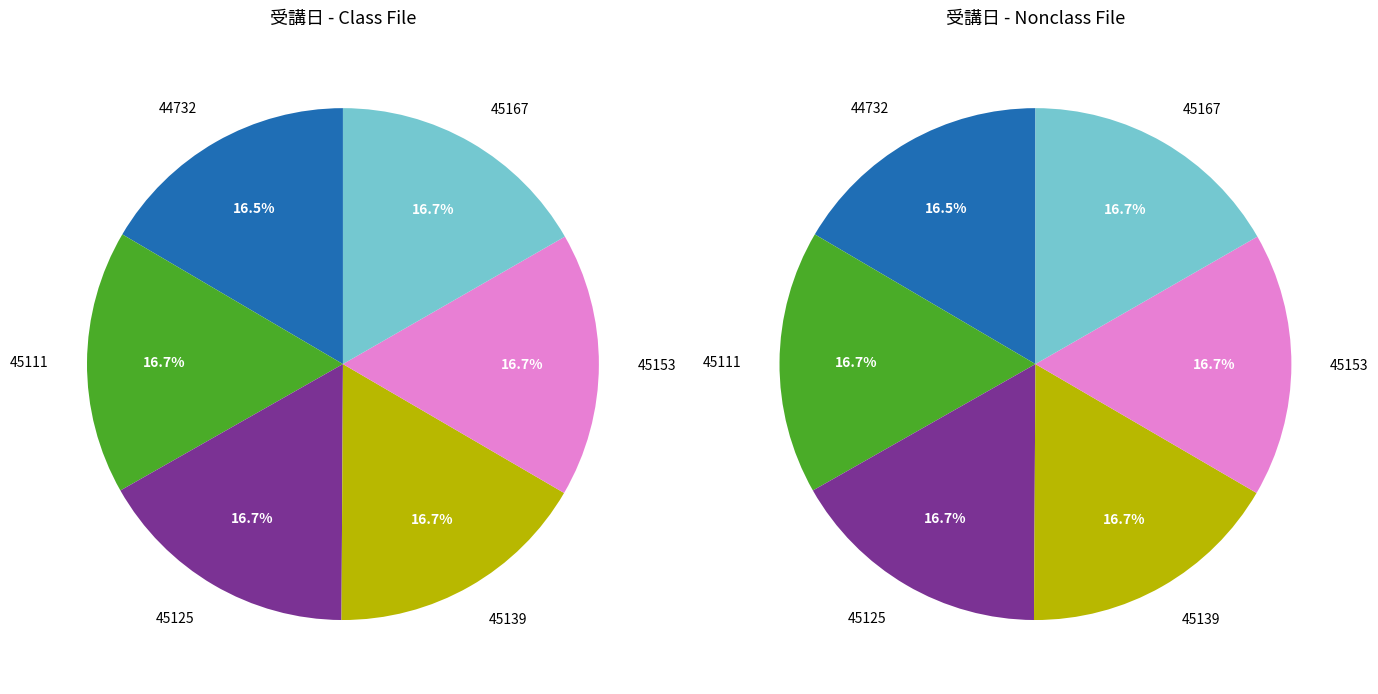

Count the number of slices in the pie.

6